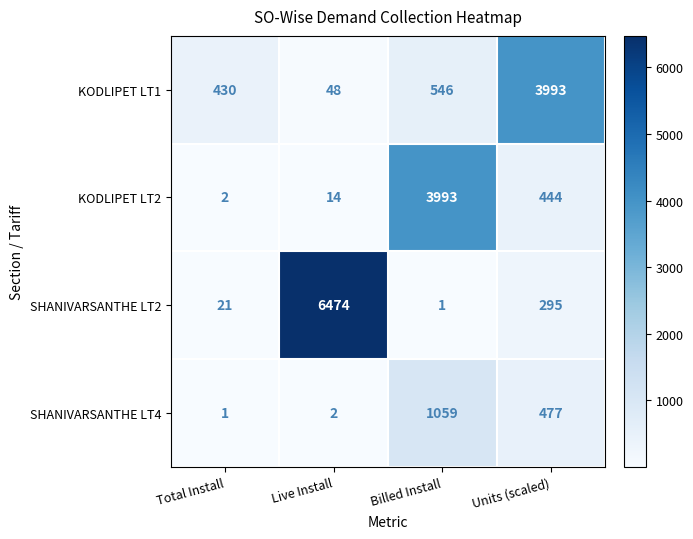

Rank the series at Billed Install from highest to lowest value.

KODLIPET LT2, SHANIVARSANTHE LT4, KODLIPET LT1, SHANIVARSANTHE LT2